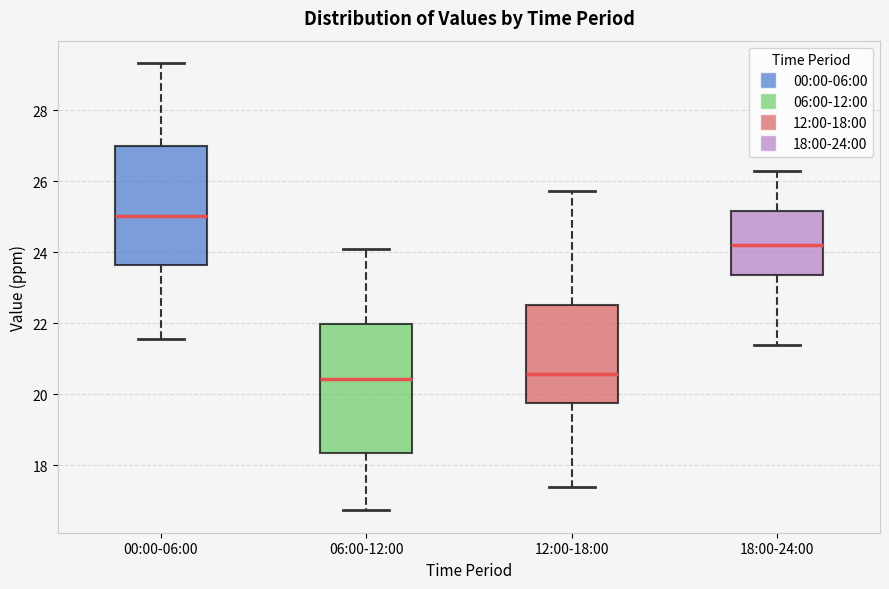

Which box is the tallest, from its lower edge to its upper edge?

06:00-12:00